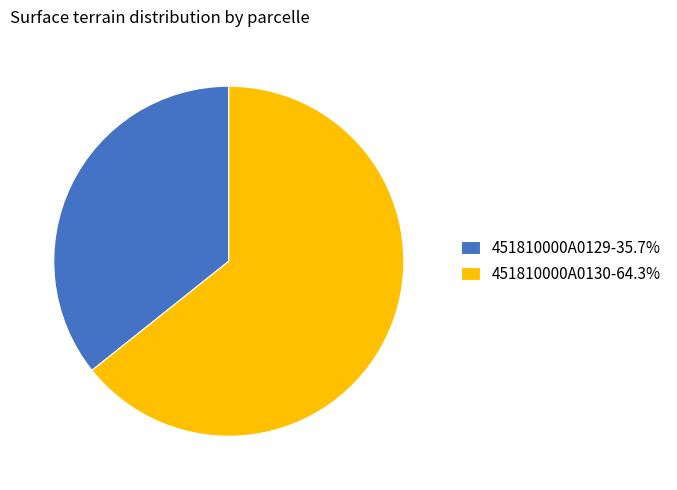

Do 451810000A0129-35.7% and 451810000A0130-64.3% together represent more than half of the pie?

Yes